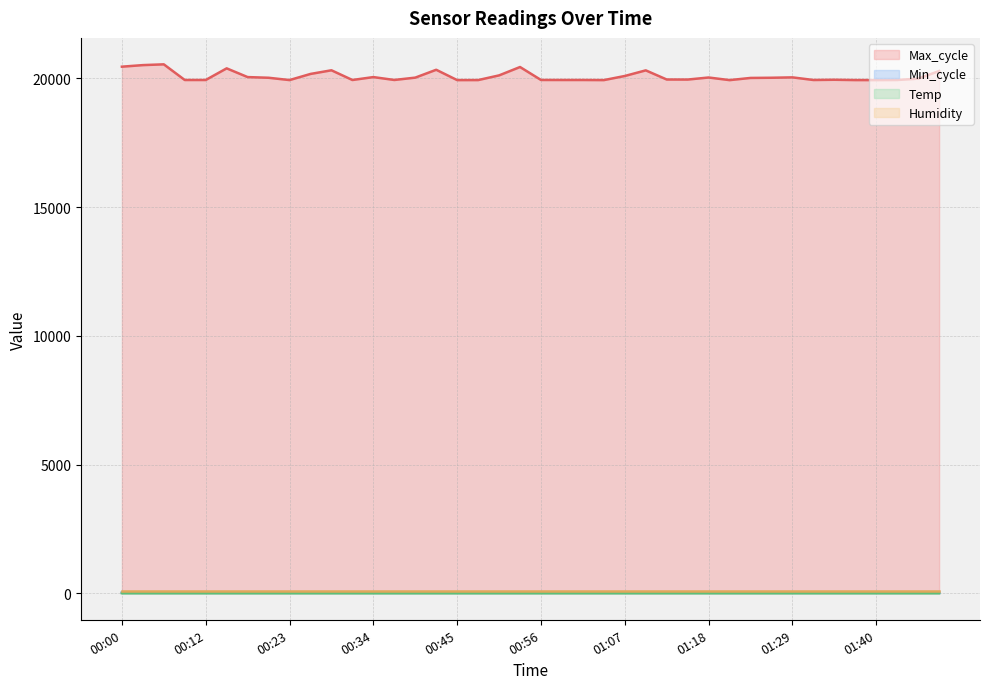

How many series are shown in this chart?

4